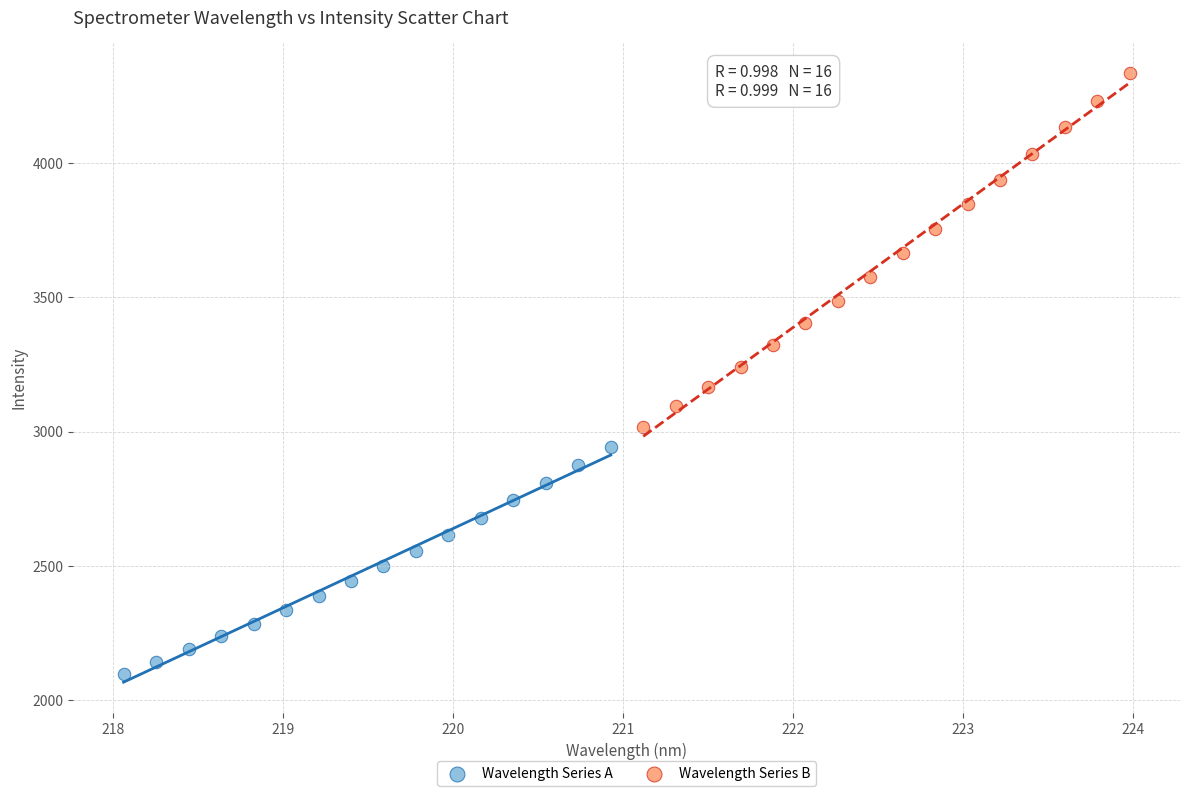

Which series reaches the minimum Y coordinate?

Wavelength Series A